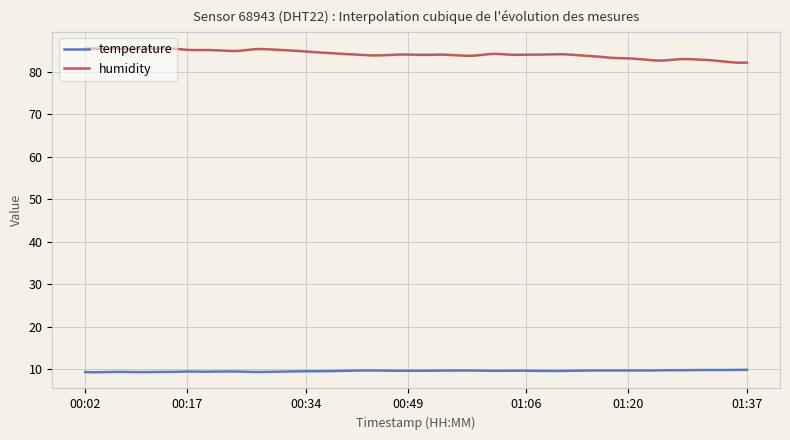

True or false: temperature and humidity cross at least once.

False